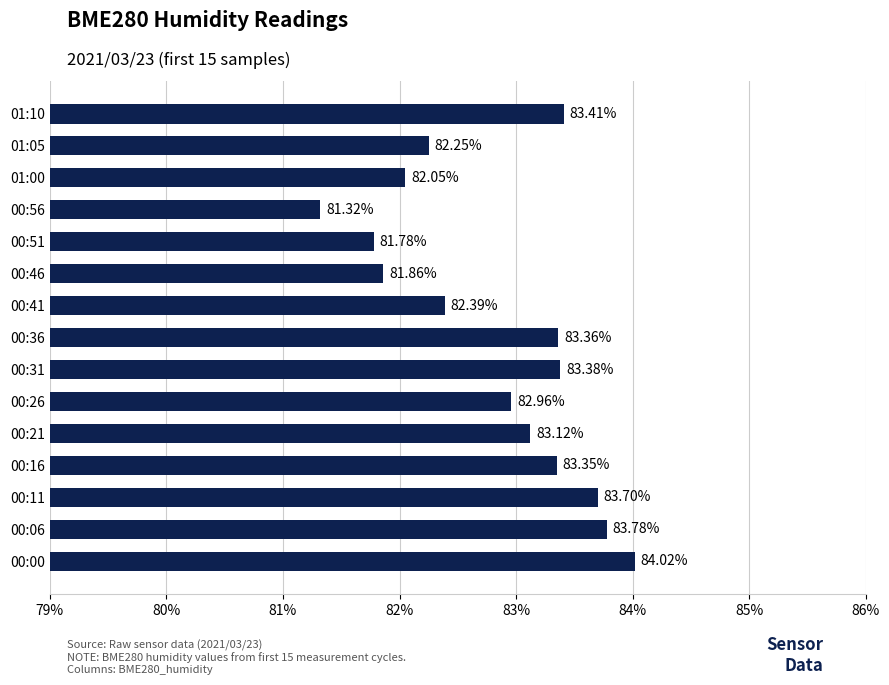

List the labels in order of value, smallest first.

00:56, 00:51, 00:46, 01:00, 01:05, 00:41, 00:26, 00:21, 00:16, 00:36, 00:31, 01:10, 00:11, 00:06, 00:00